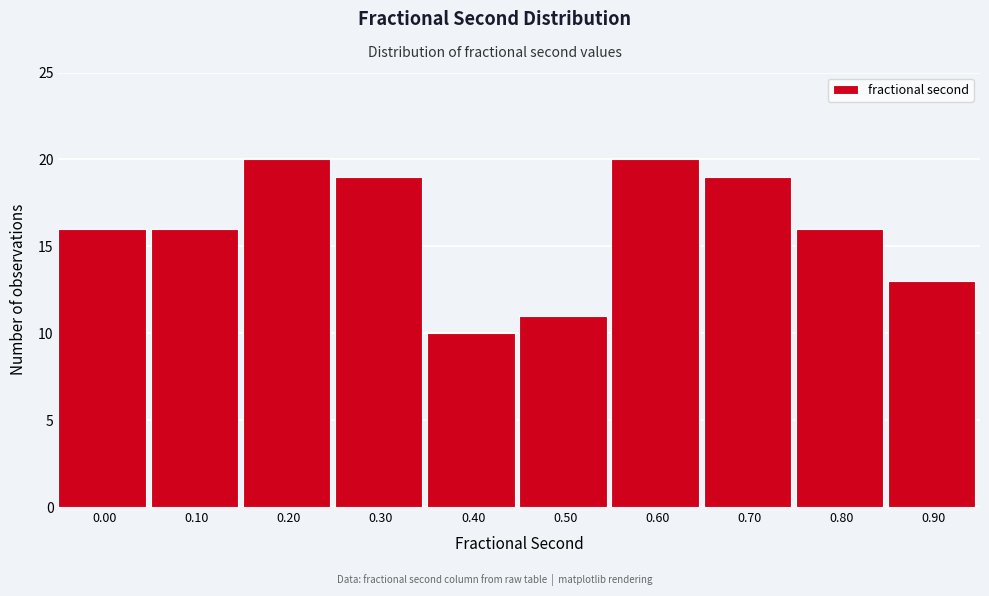

Reading left to right, list all the values displayed in this chart.

0.00=16	0.10=16	0.20=20	0.30=19	0.40=10	0.50=11	0.60=20	0.70=19	0.80=16	0.90=13